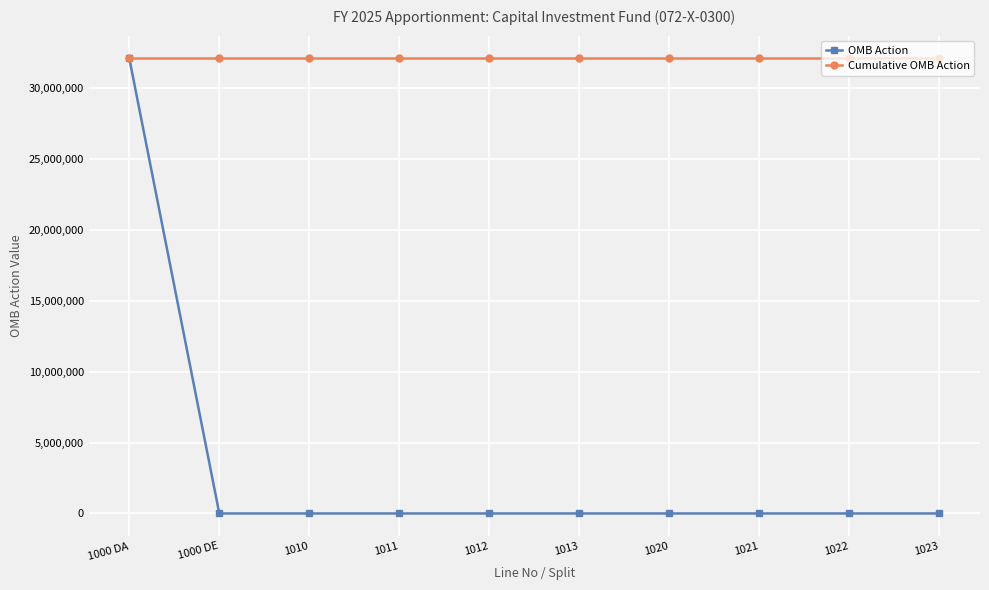

What position from the left is 1000 DA?

1